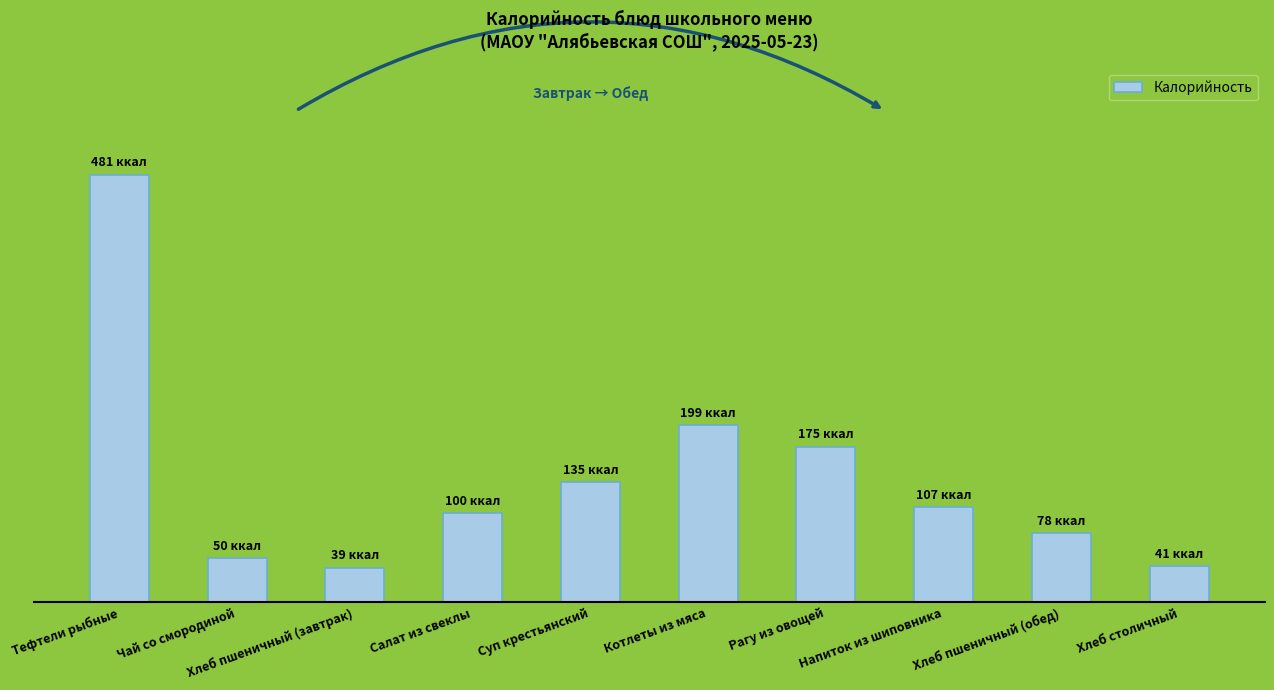

Are the bars horizontal?

No